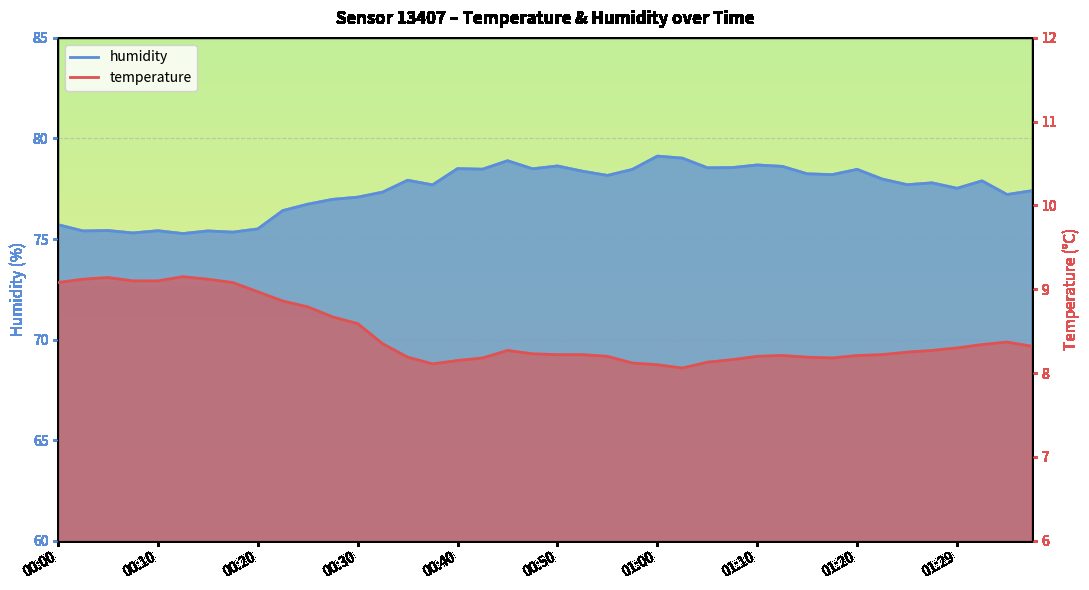

Is the value of temperature at 33 greater than the value of humidity at 21?

No